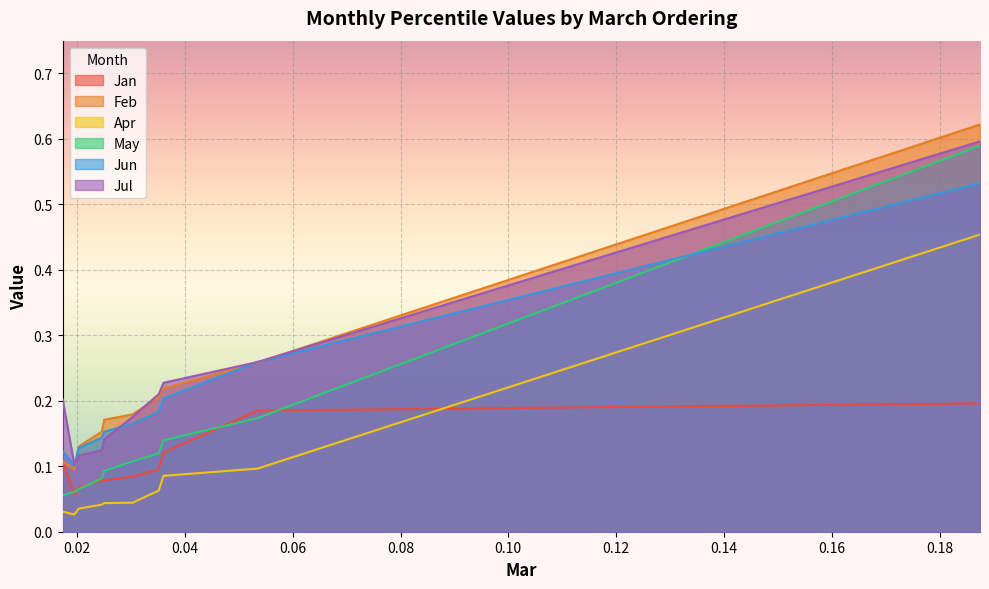

What is the sum of all May values?

1.5